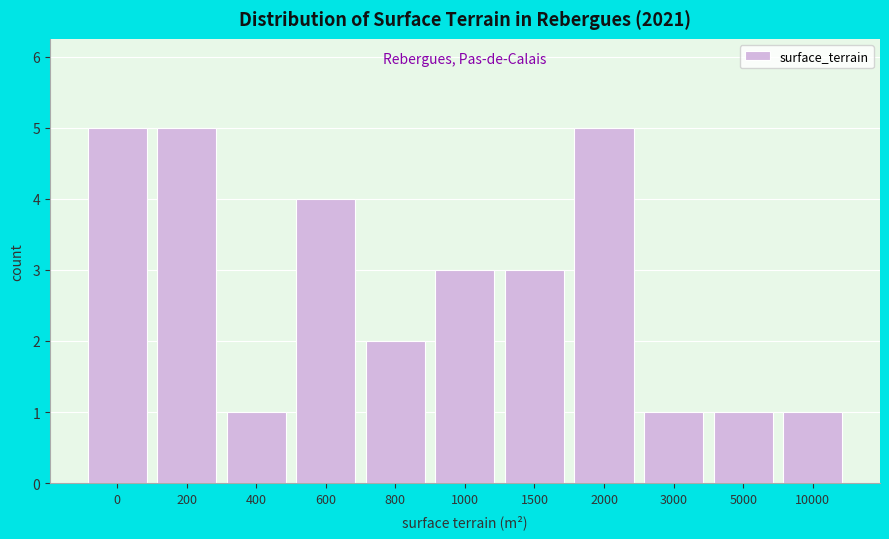

Reading left to right, extract all data points from this chart.

5	5	1	4	2	3	3	5	1	1	1